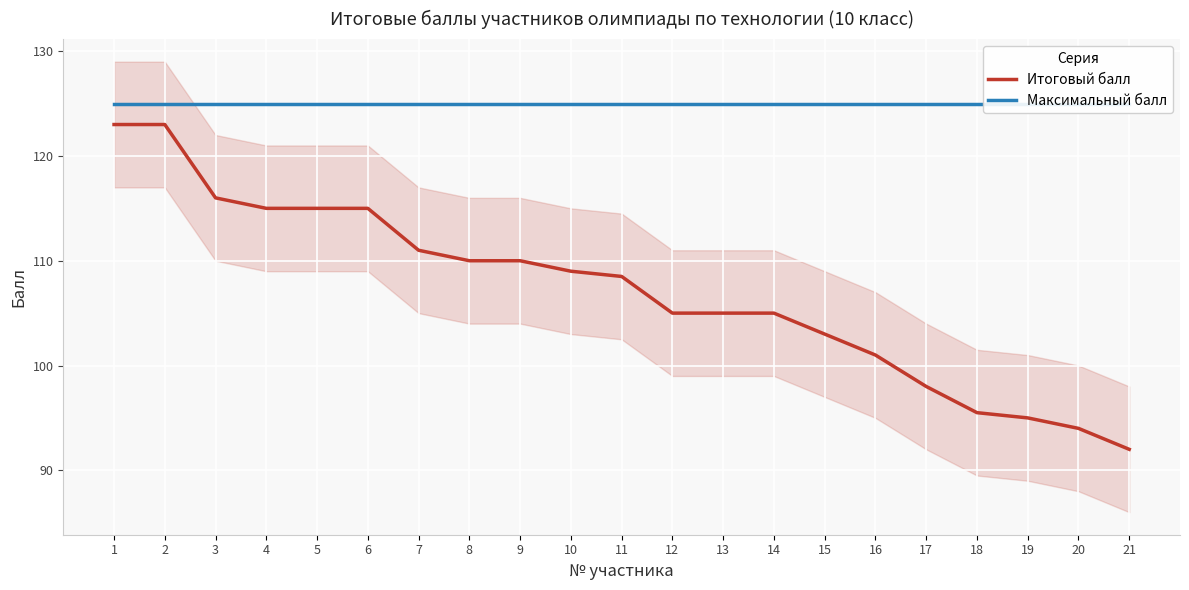

Is it true that Итоговый балл equals 103.0 at 15?

True